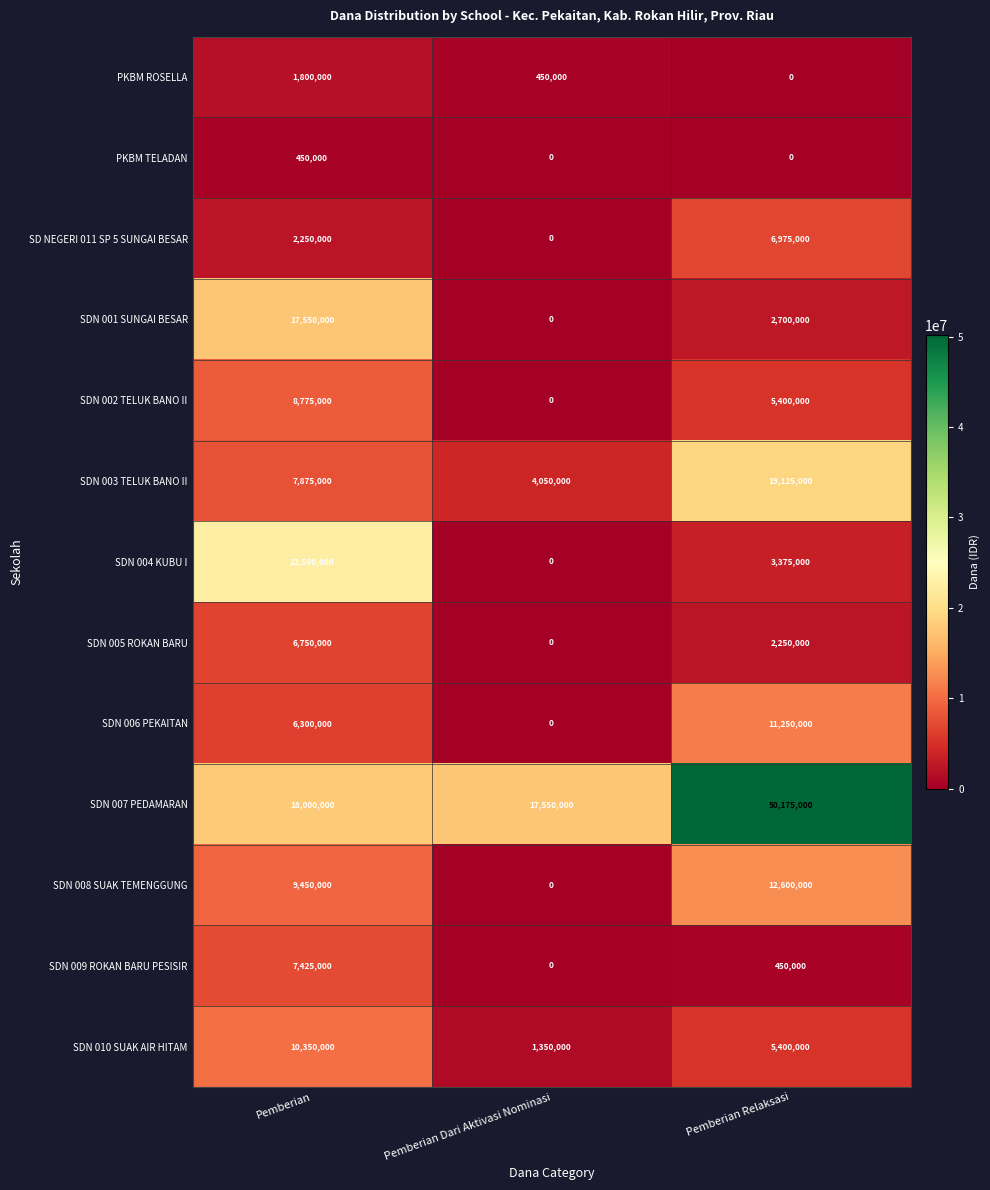

What is the difference between the maximum and minimum values in the PKBM TELADAN series?

450000